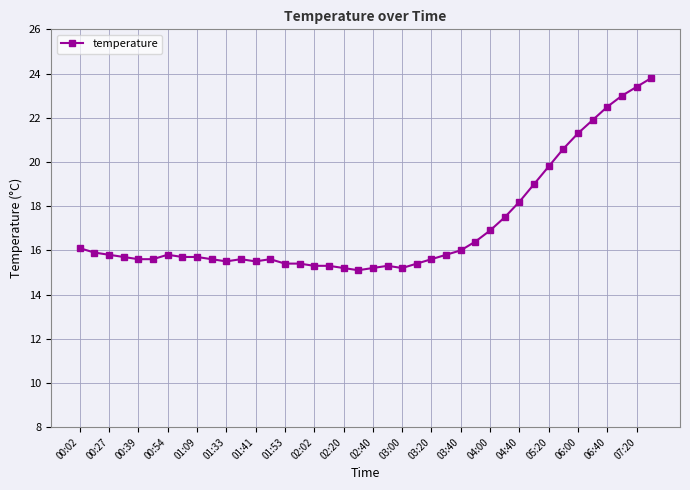

True or false: the data has more than 2 interior local peaks.

True